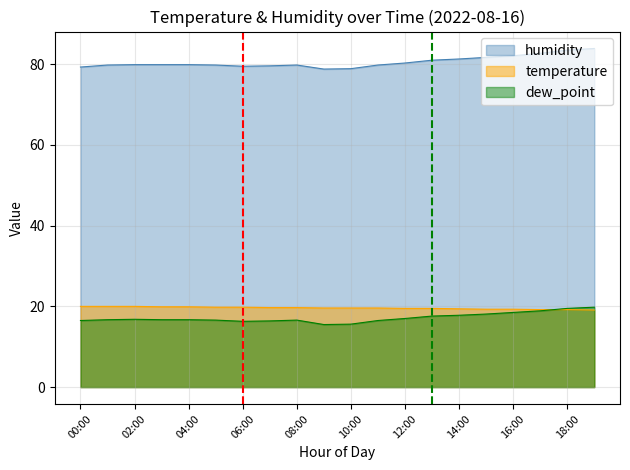

True or false: dew_point has a value of 16.3 at 06:00.

True